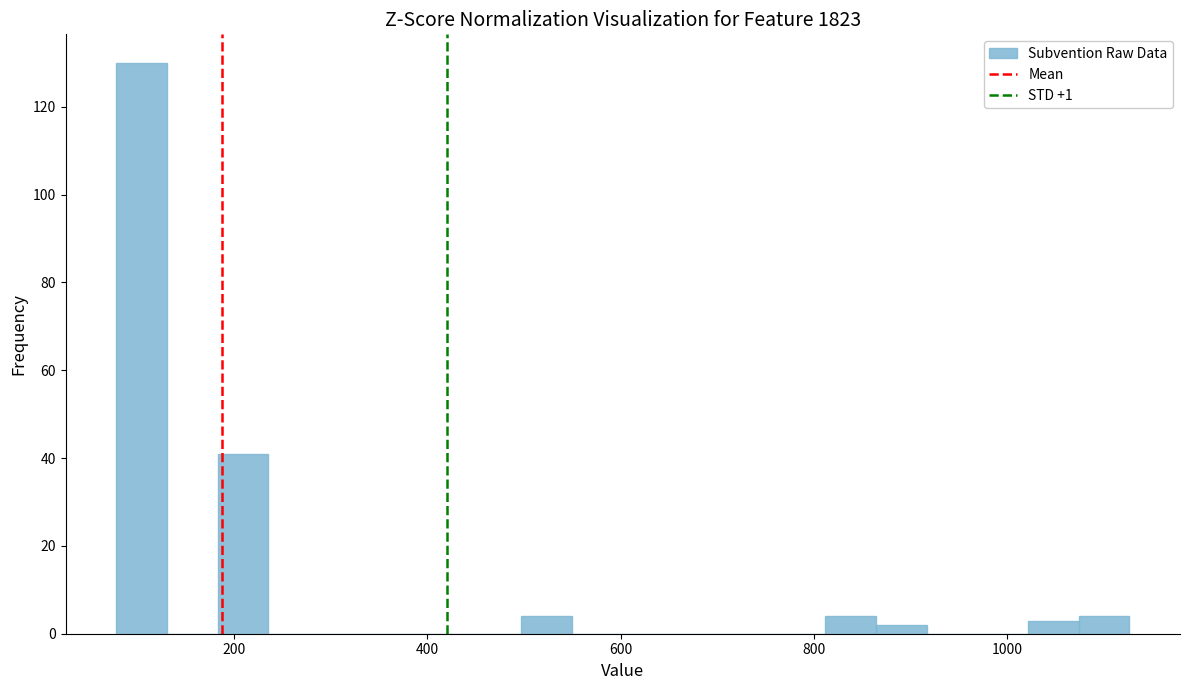

Around what value on the x-axis is the tallest bar? Give the approximate position of its centre, as read against the axis.

100